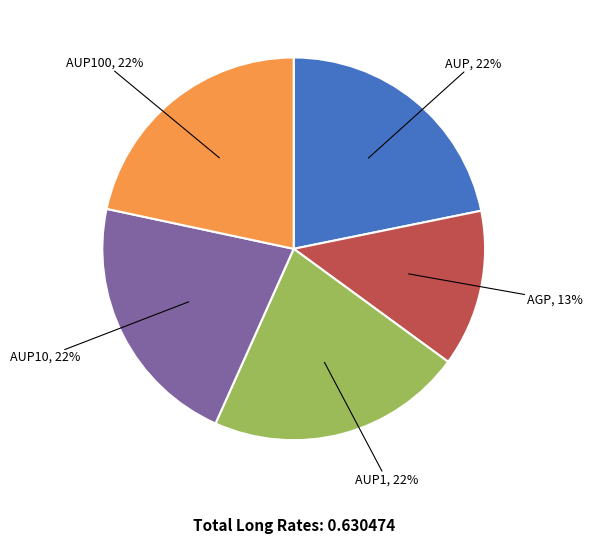

Is there a majority slice in this chart?

No